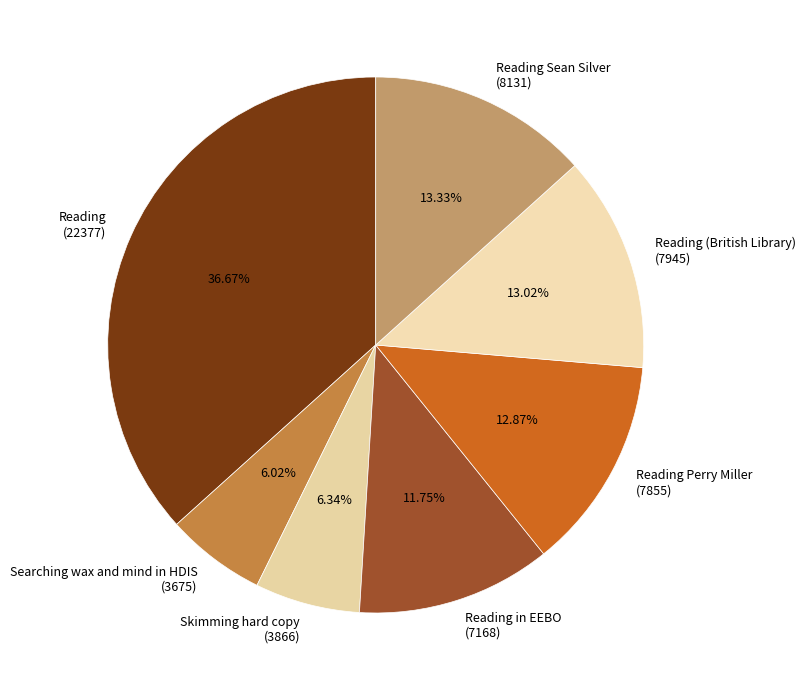

The Reading slice represents 19% of the pie. True or false?

False